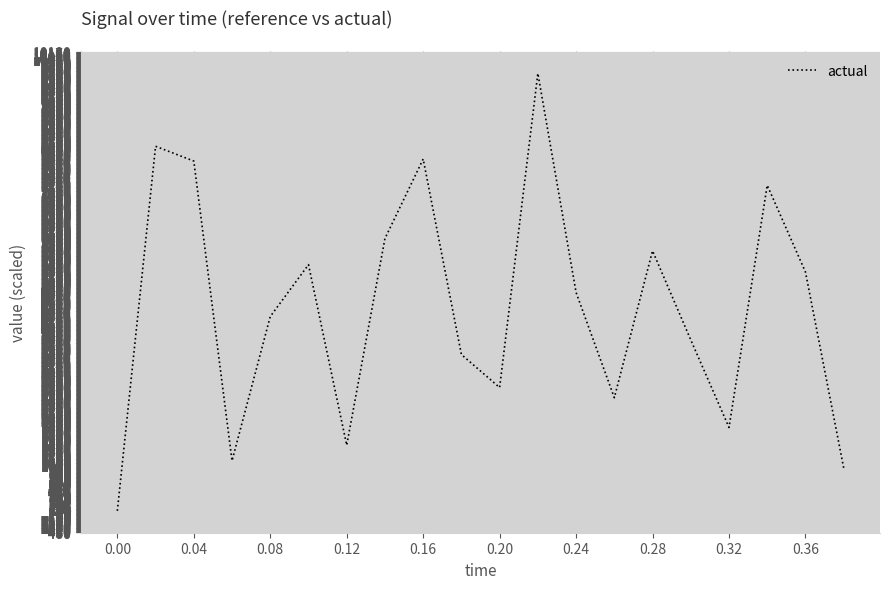

What is the difference between the maximum and minimum values?

9699.0